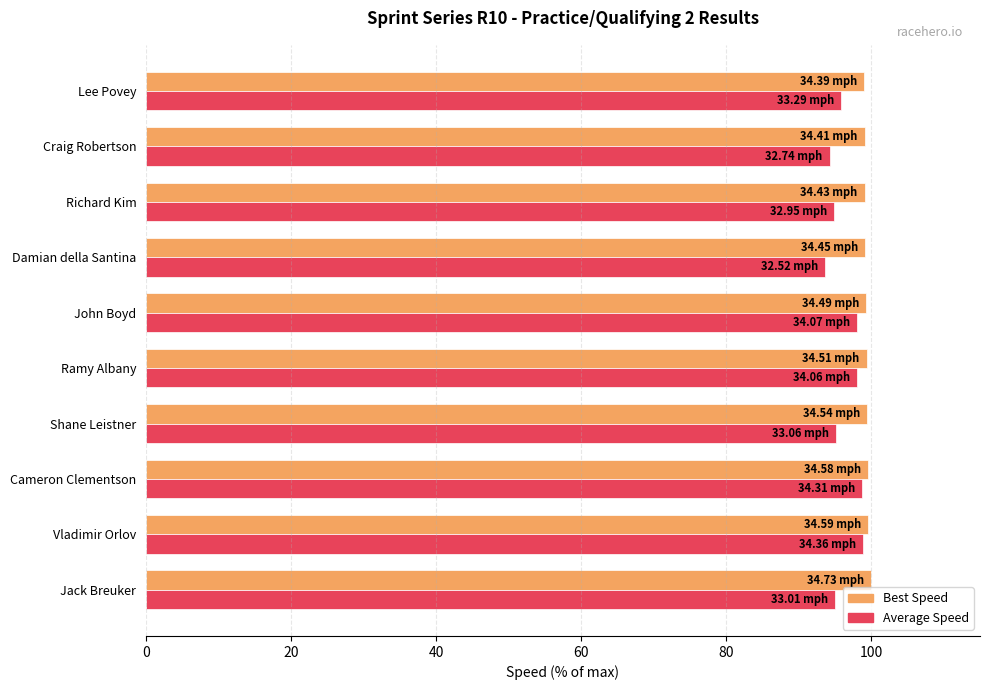

Which series has the largest range (max minus min)?

Average Speed